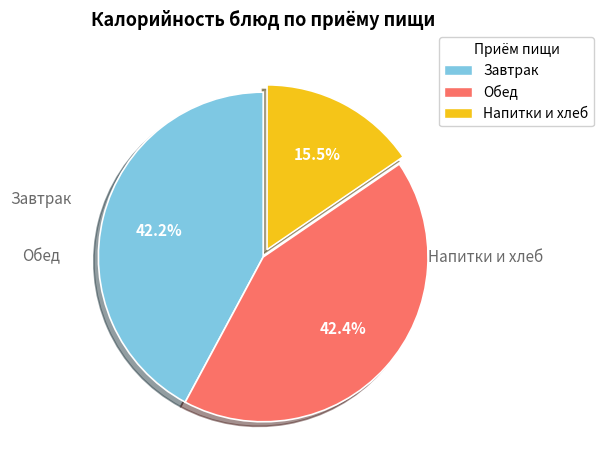

Is there a majority slice in this chart?

No